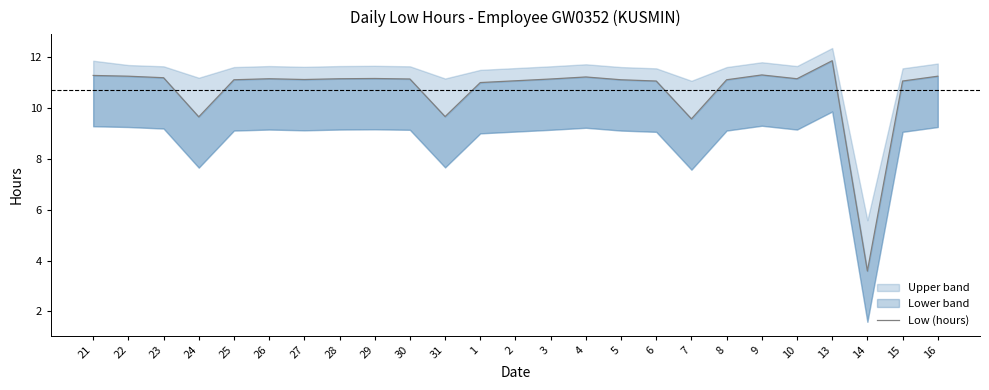

List the labels in order of value, largest first.

13, 9, 21, 22, 16, 4, 23, 29, 26, 28, 10, 30, 3, 27, 25, 5, 8, 2, 6, 15, 1, 31, 24, 7, 14